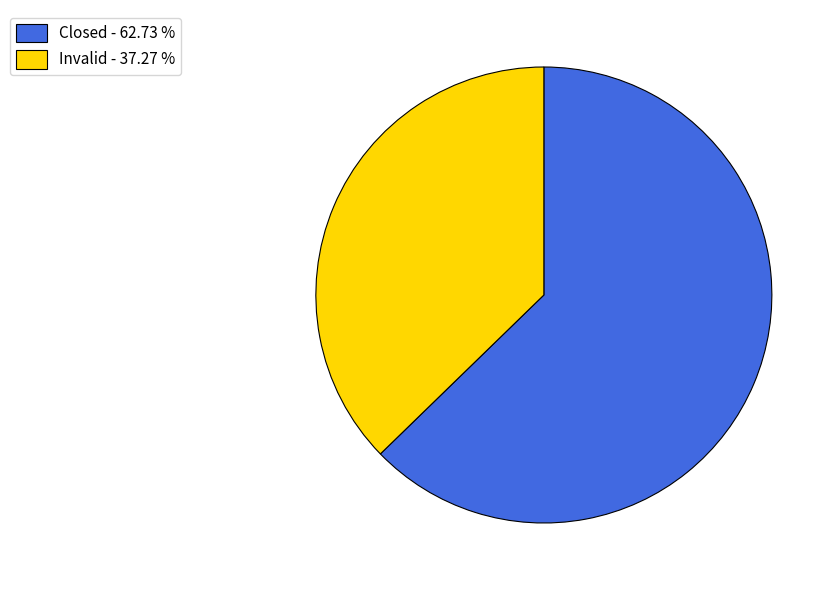

Which slice is the smallest?

Invalid - 37.27 %